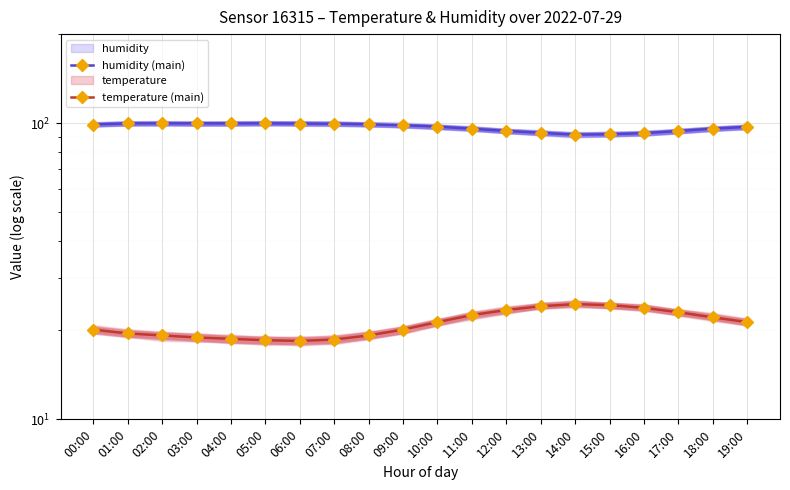

True or false: temperature (main) has a value of 31.7 at 12:00.

False